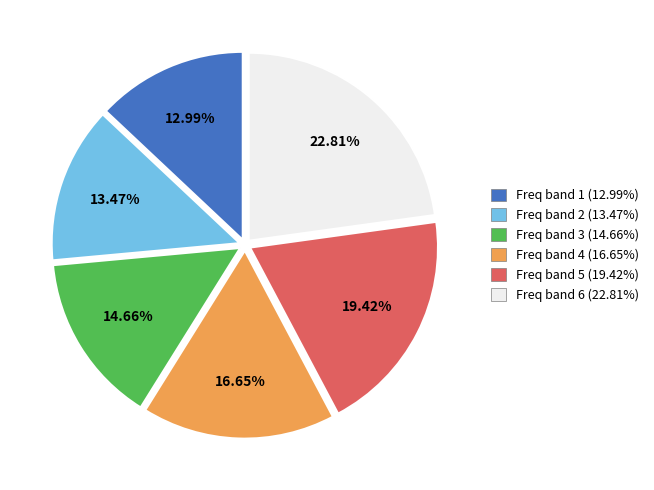

What is the largest slice in the pie chart?

Freq band 6 (22.81%)